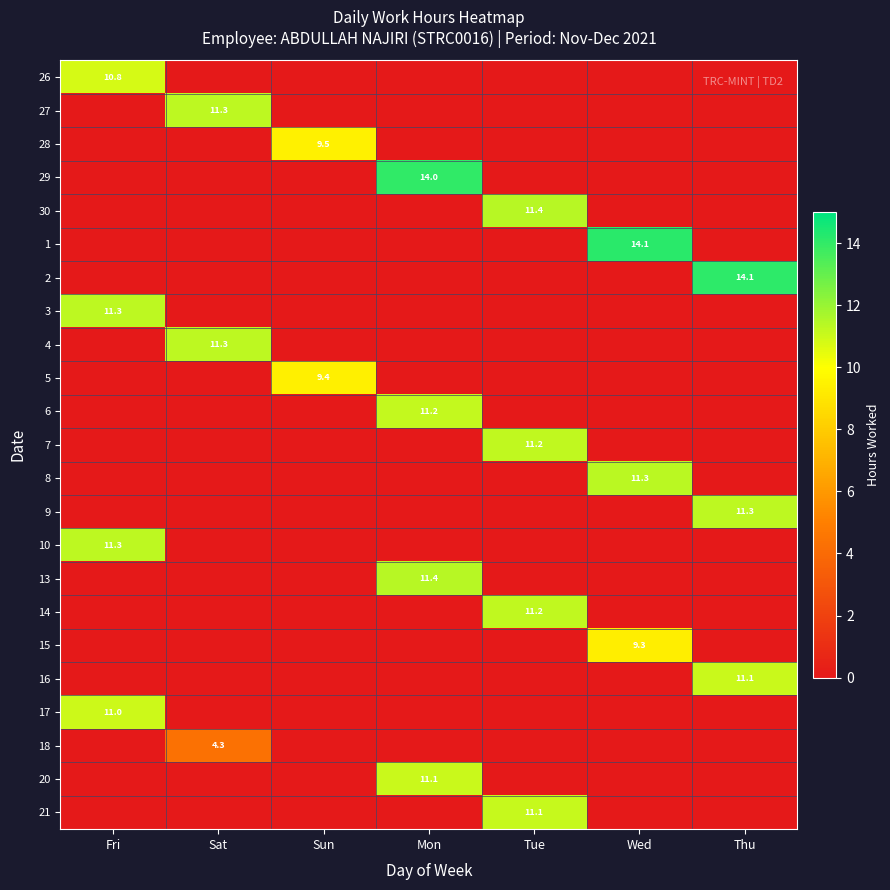

The 1 series shows 3.6 at Wed. True or false?

False